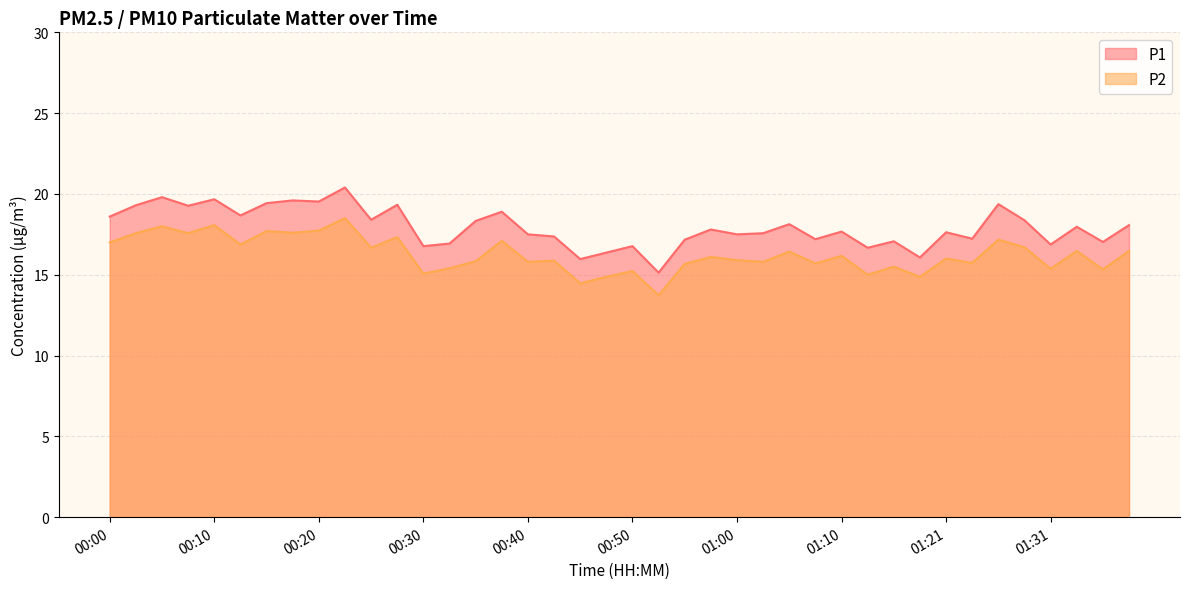

Where does the P1 series first go above 17?

00:00